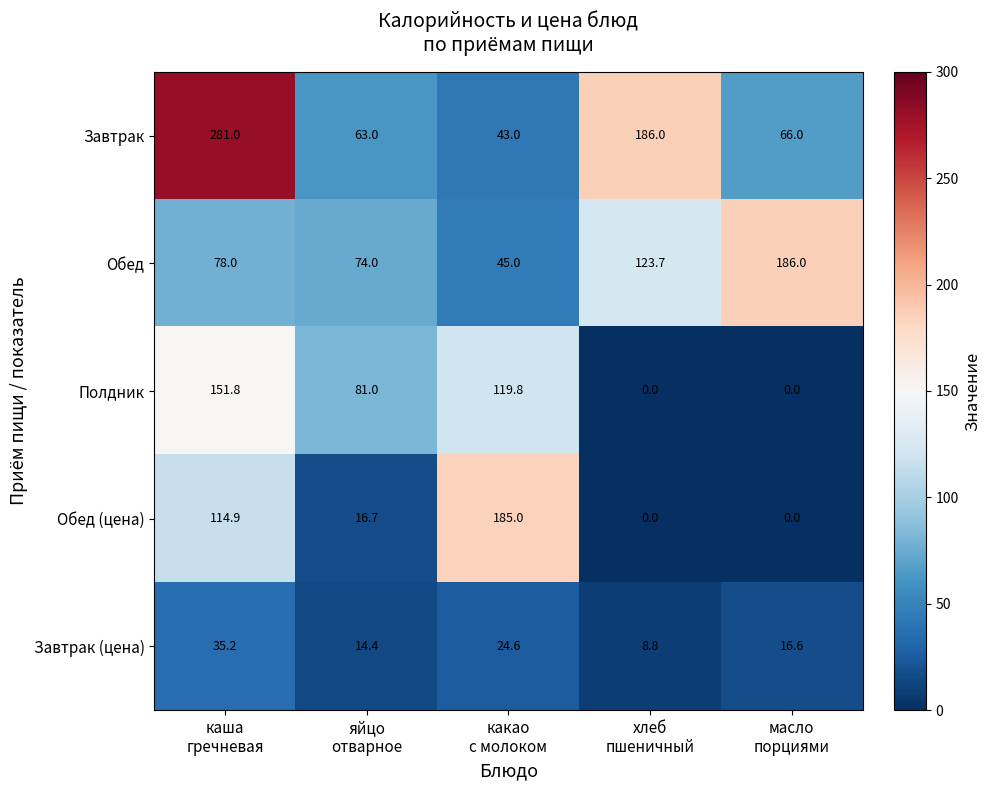

At how many categories does at least one series exceed 159?

4